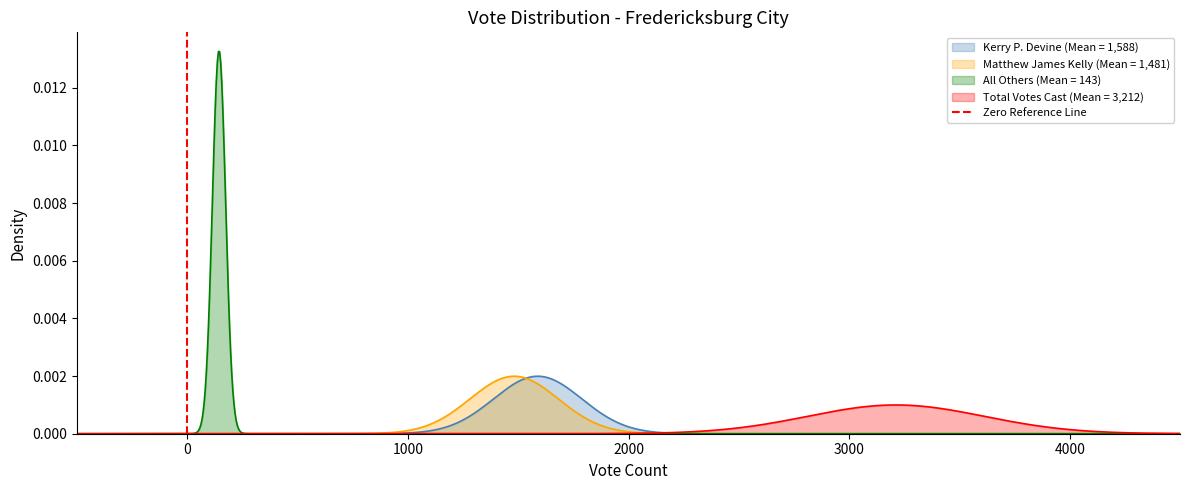

What is the sum of all values?

1